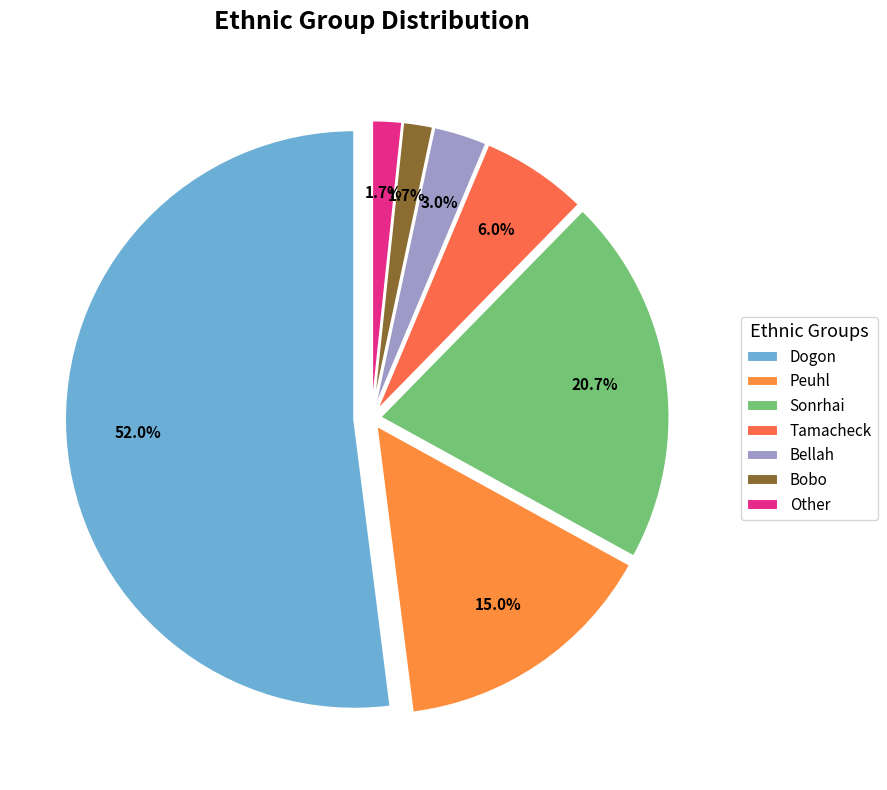

Which category accounts for the majority?

Dogon